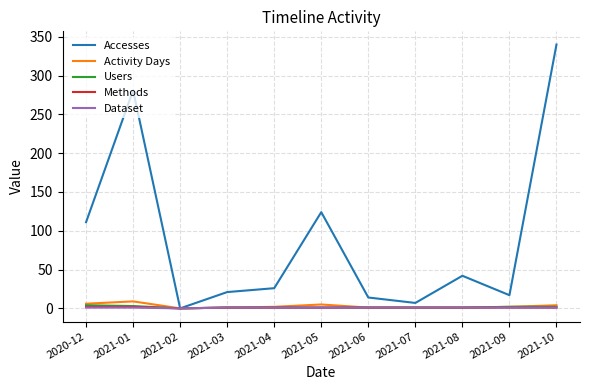

What is the greatest value displayed?

340